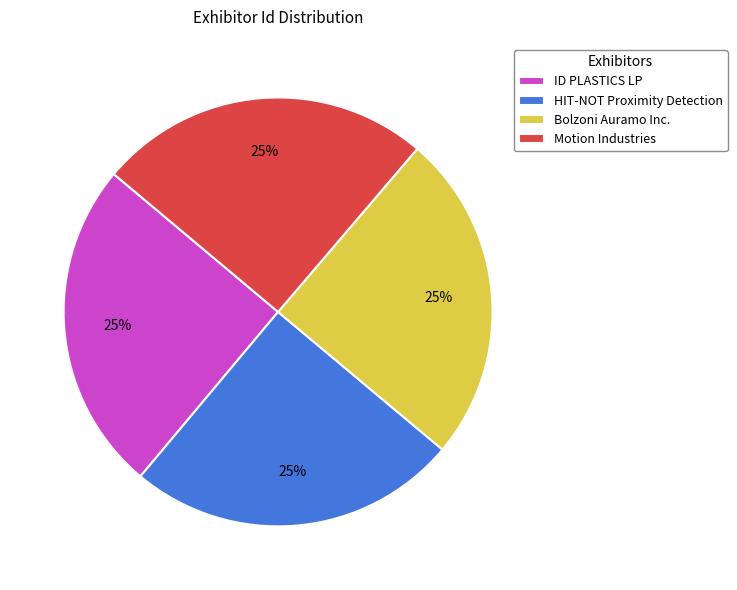

To the nearest percent, what is the combined percentage of Bolzoni Auramo Inc. and HIT-NOT Proximity Detection?

50%